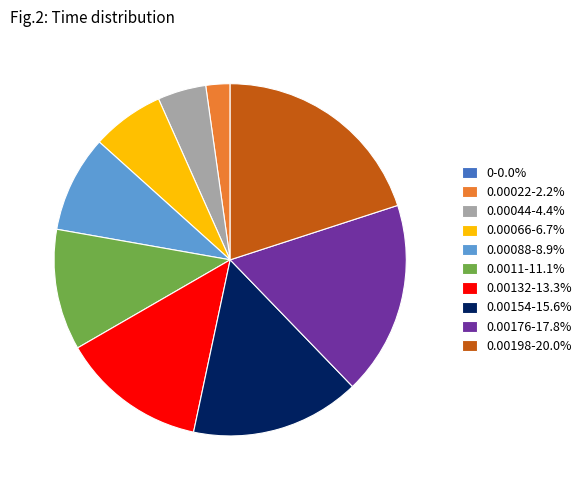

Is the sum of 0.00132-13.3% and 0.00198-20.0% greater than half?

No